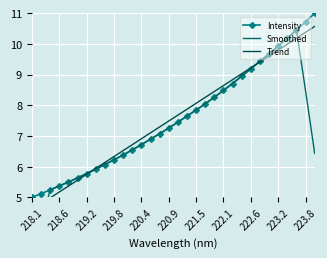

What is the minimum value for Intensity?

5.0